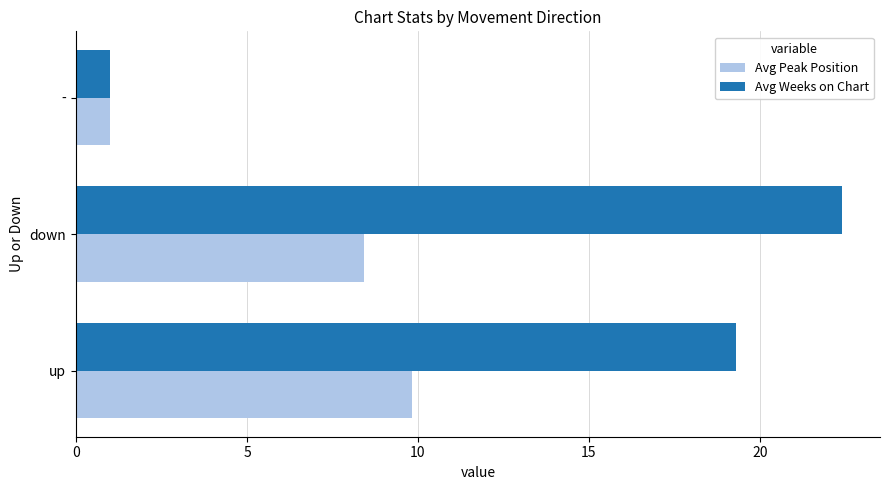

True or false: Avg Weeks on Chart has a value of 32.5 at down.

False